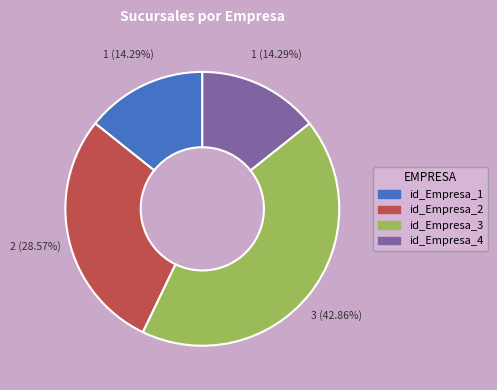

Does id_Empresa_4 account for over 50% of the chart?

No